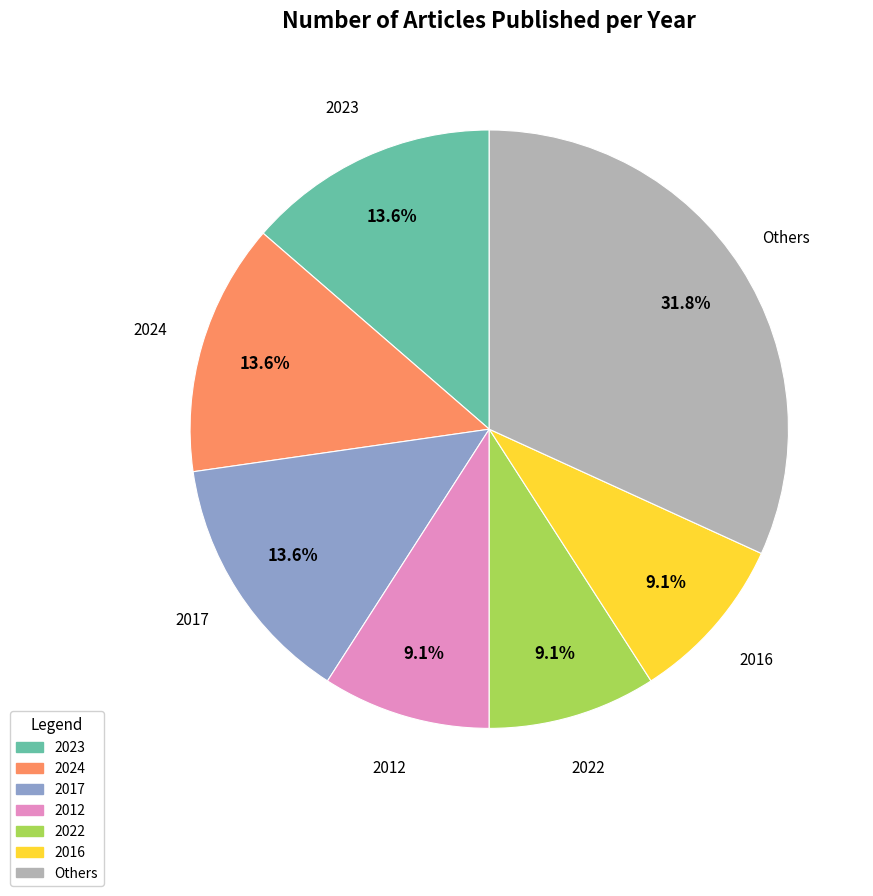

Is there any slice that represents more than half of the pie?

No